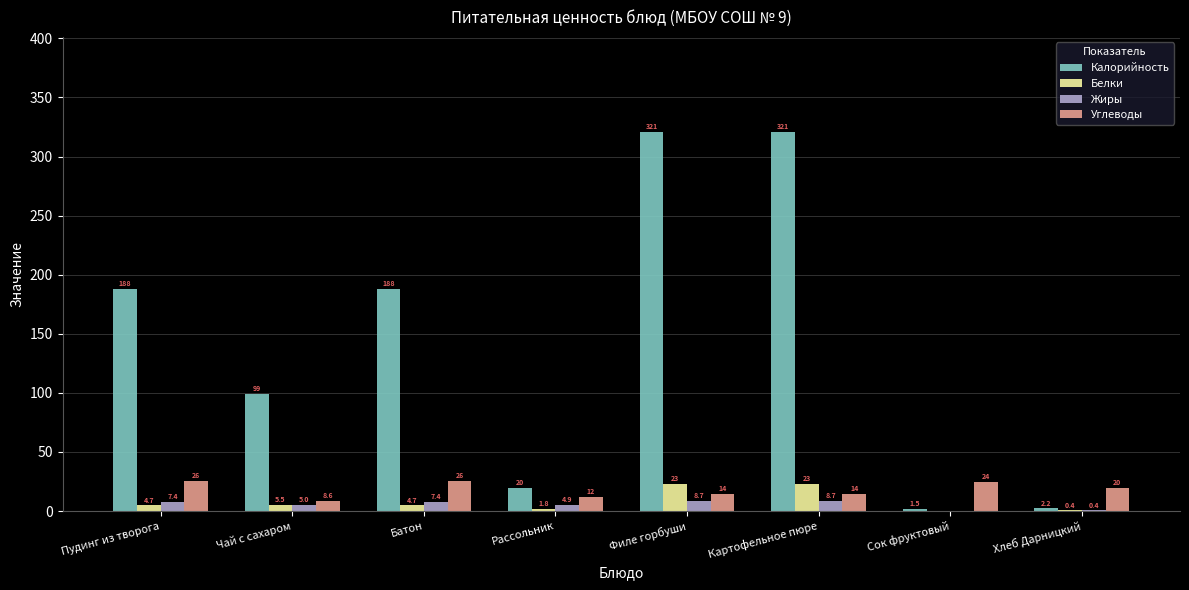

Which series changed the most between Пудинг из творога and Сок фруктовый?

Калорийность